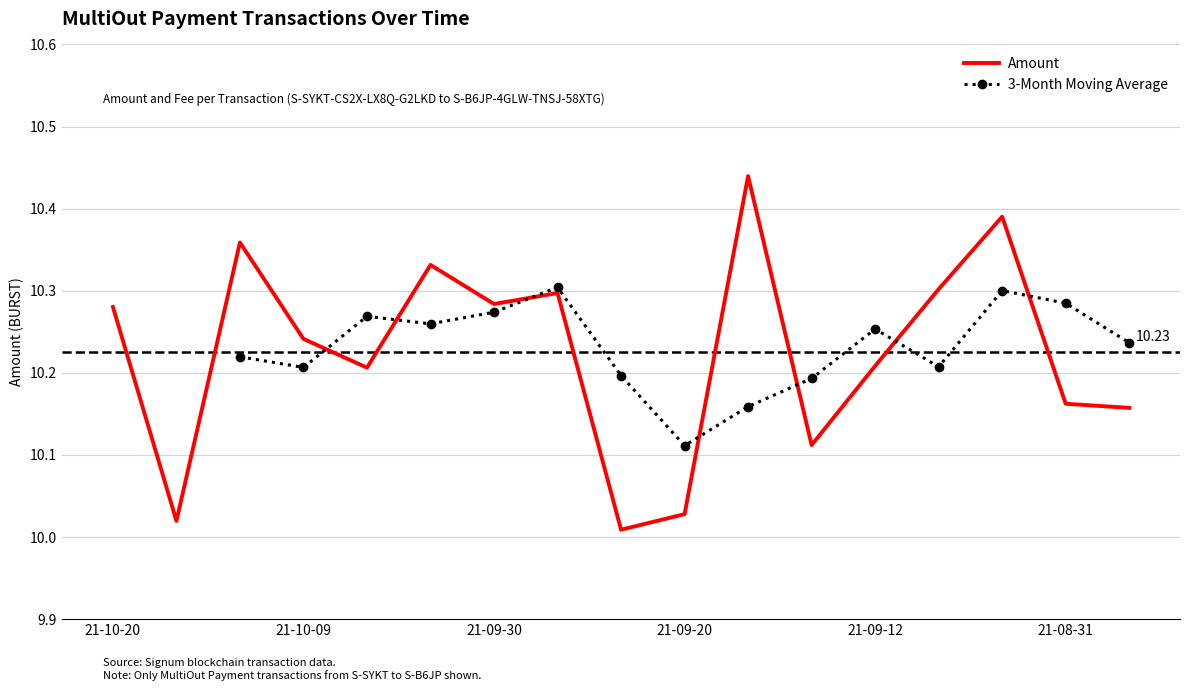

Read the value at 2021-10-02.

10.3